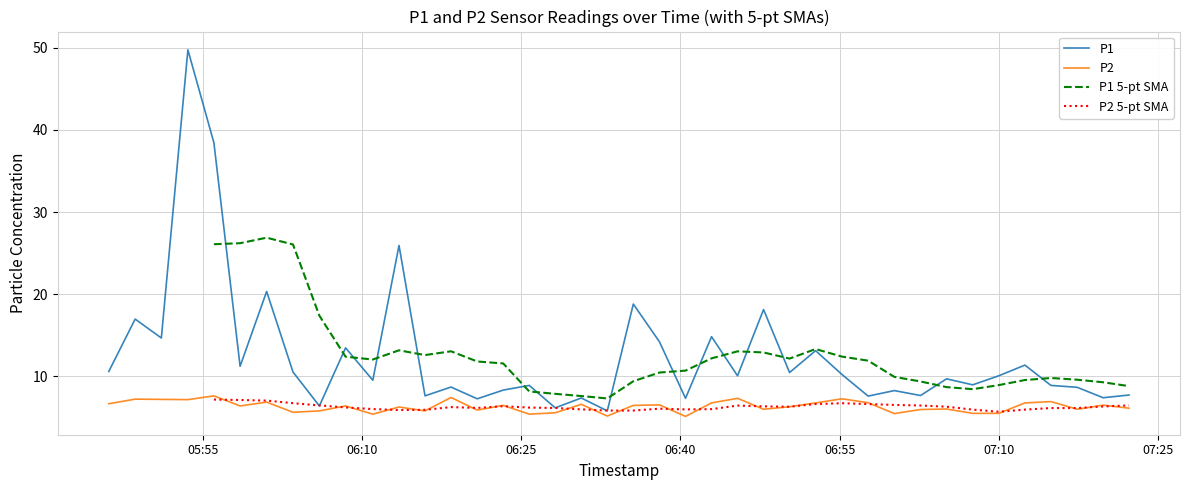

At how many categories does at least one series exceed 13?

12